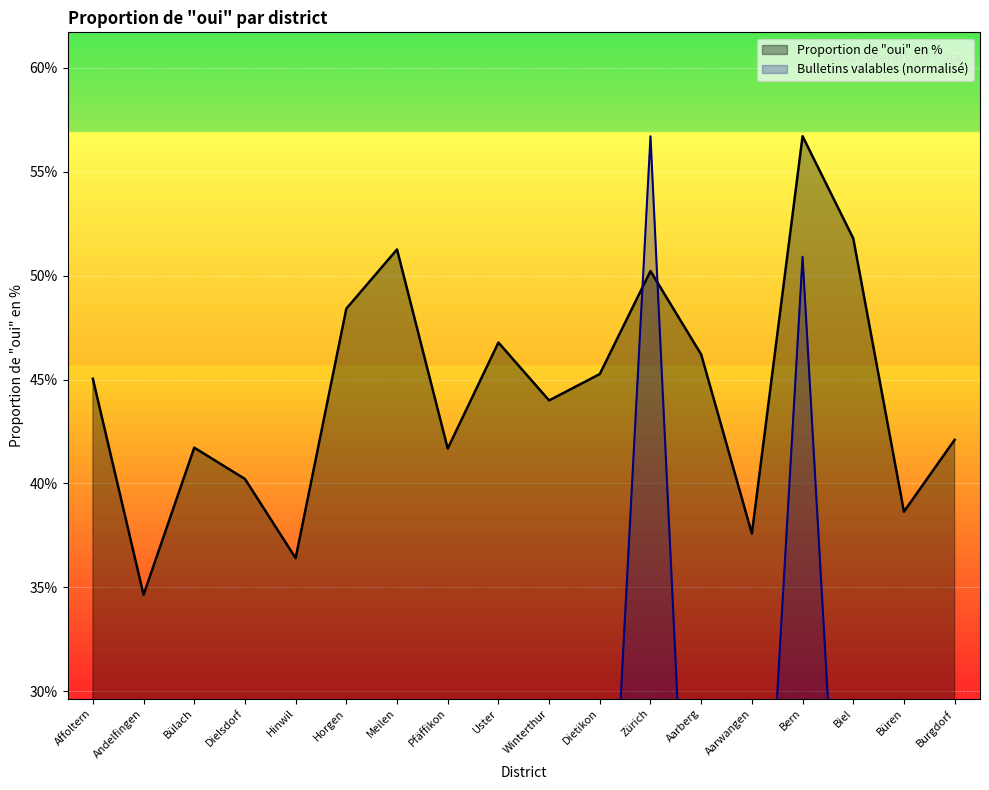

Which has a higher value, Bern or Andelfingen?

Bern